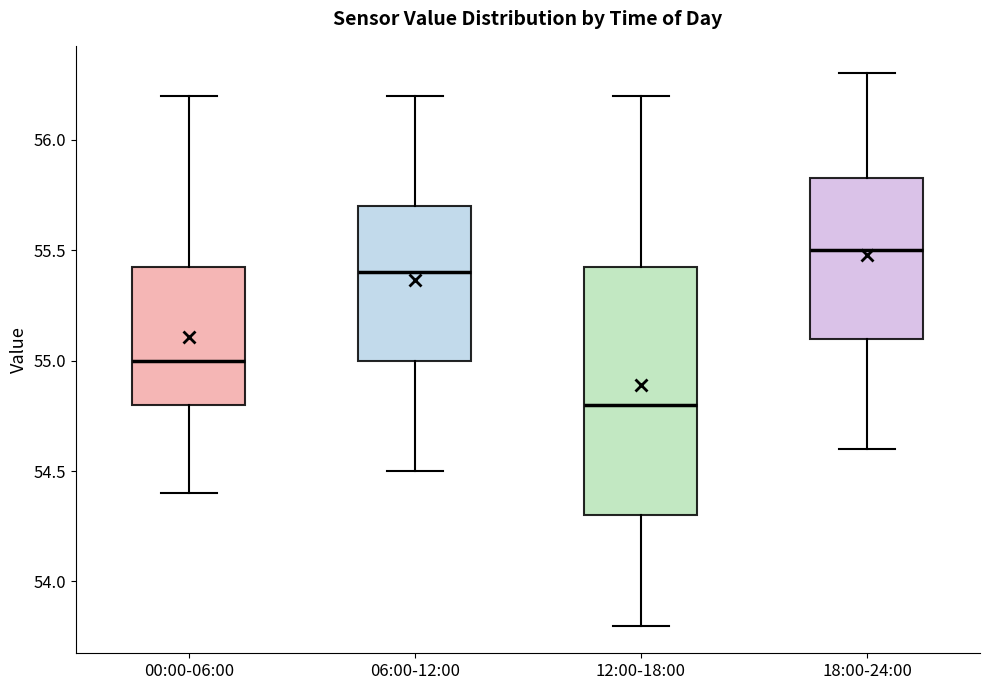

Where does the median line of the box for 06:00-12:00 sit on the y-axis? The values are not printed on the chart, so give them approximately, as read against the axis.

55.40